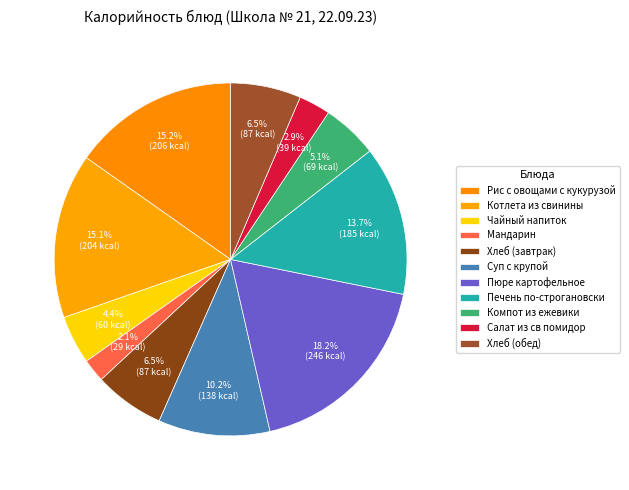

How many segments does this pie chart have?

11